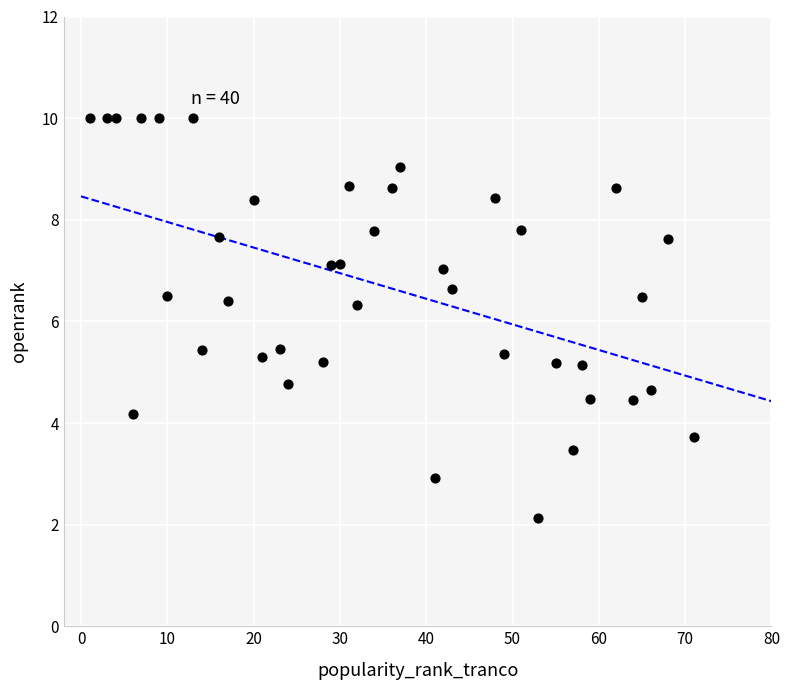

What is the range of Y values (max minus min)?

7.9